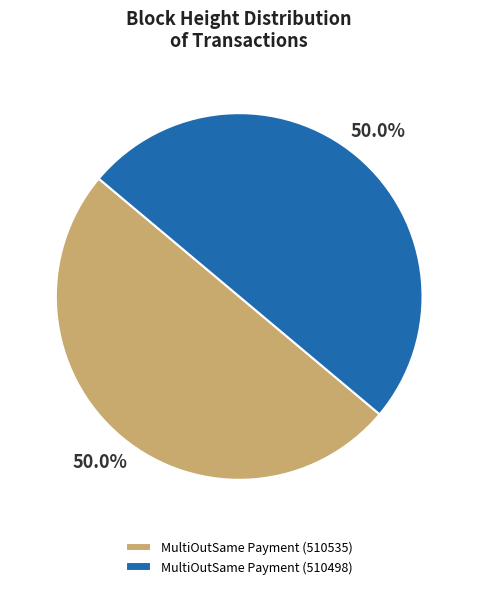

Approximately how many times larger is the value at MultiOutSame Payment (510535) compared to MultiOutSame Payment (510498)?

1.0